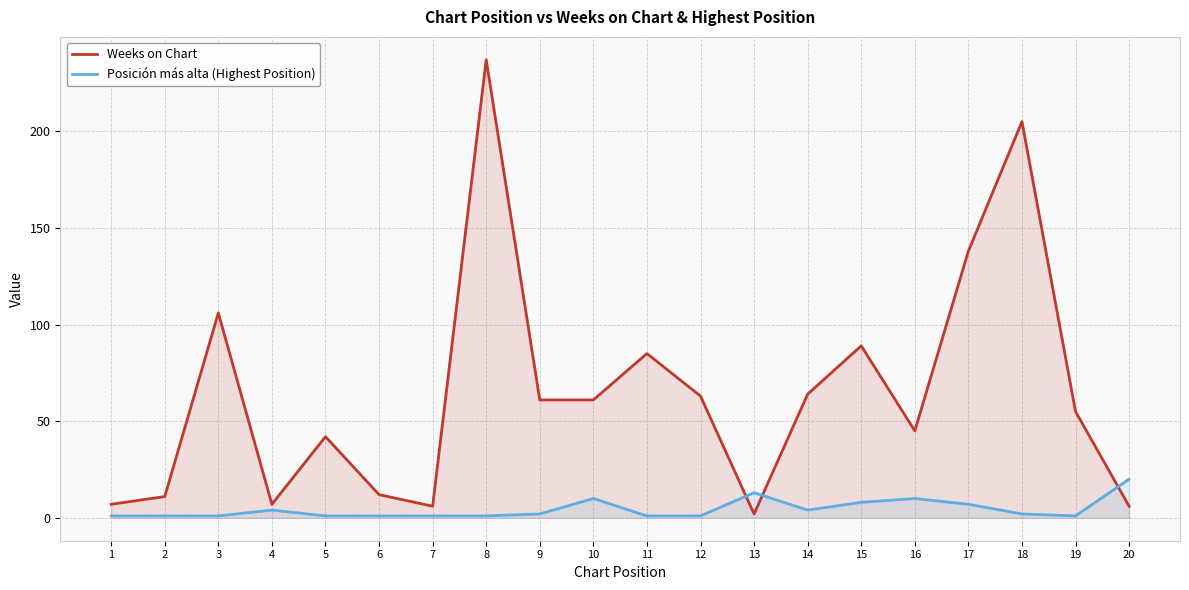

Does the chart have visible grid lines?

Yes